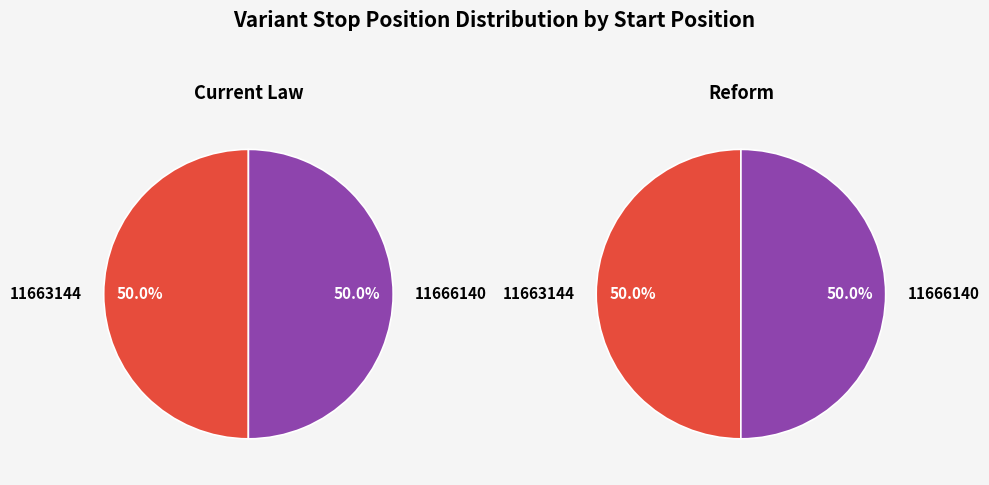

To the nearest percent, what is the average slice percentage?

50%